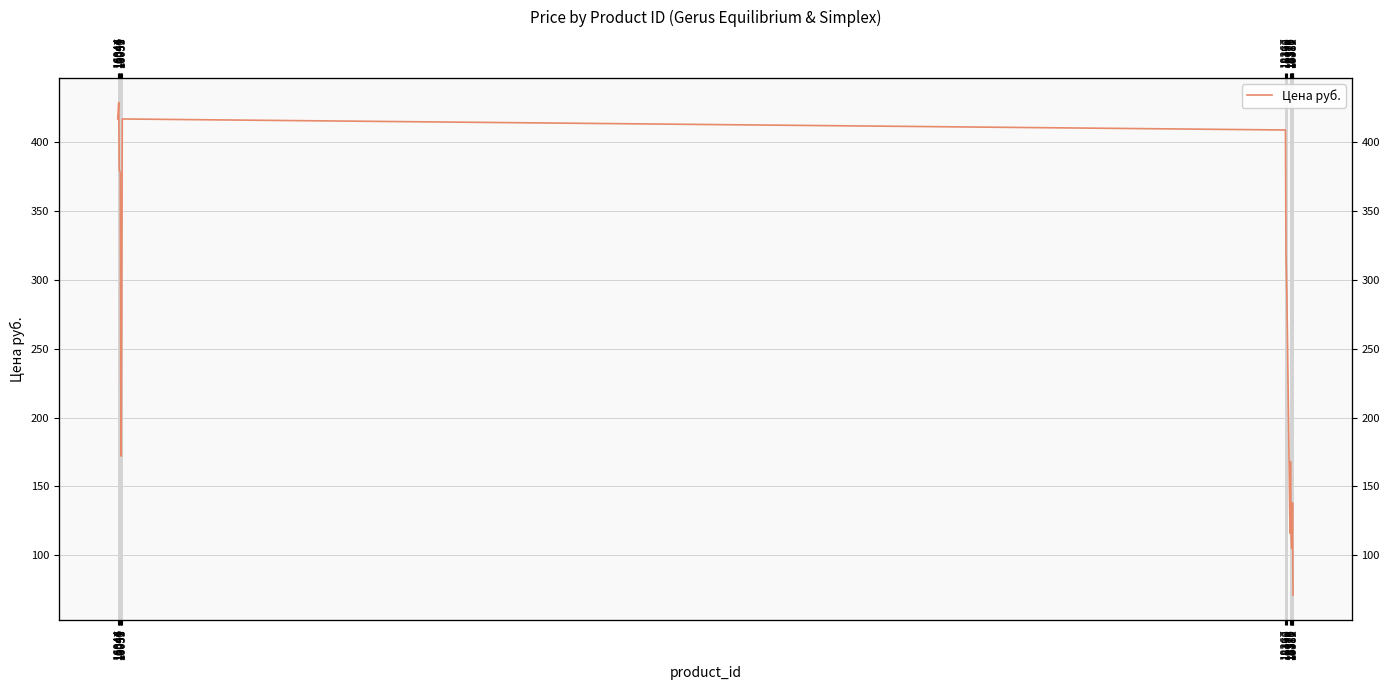

At which category does the data reach its first local valley?

16051